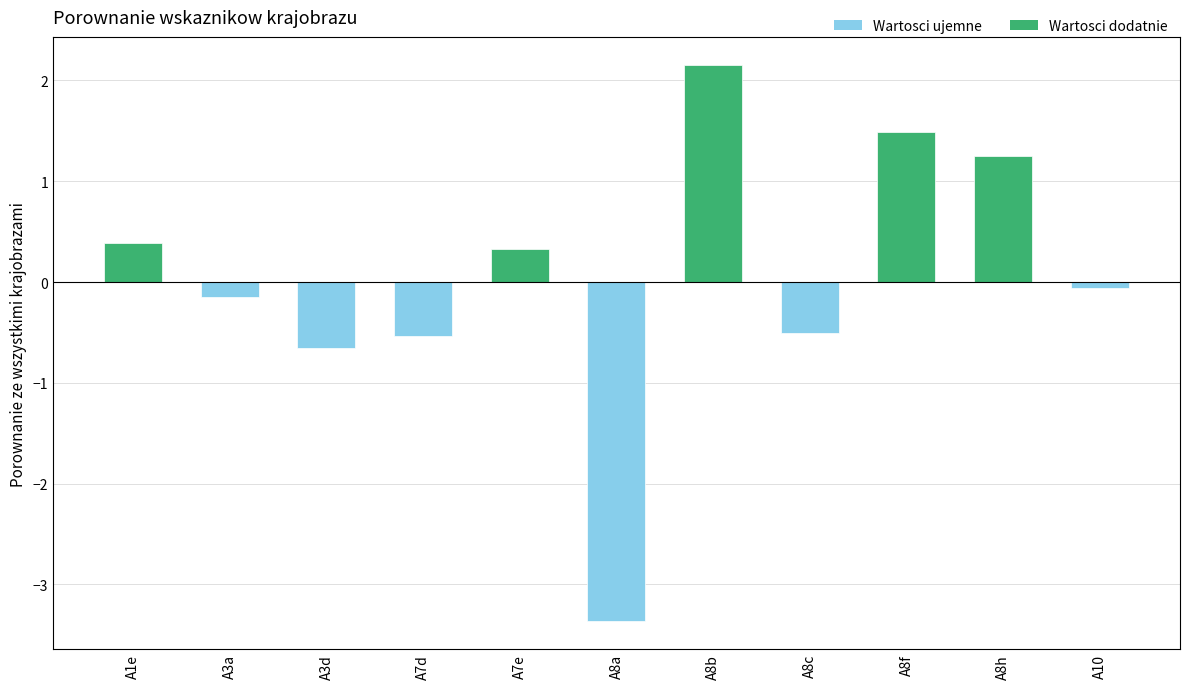

What value does the data have at A8b?

2.2